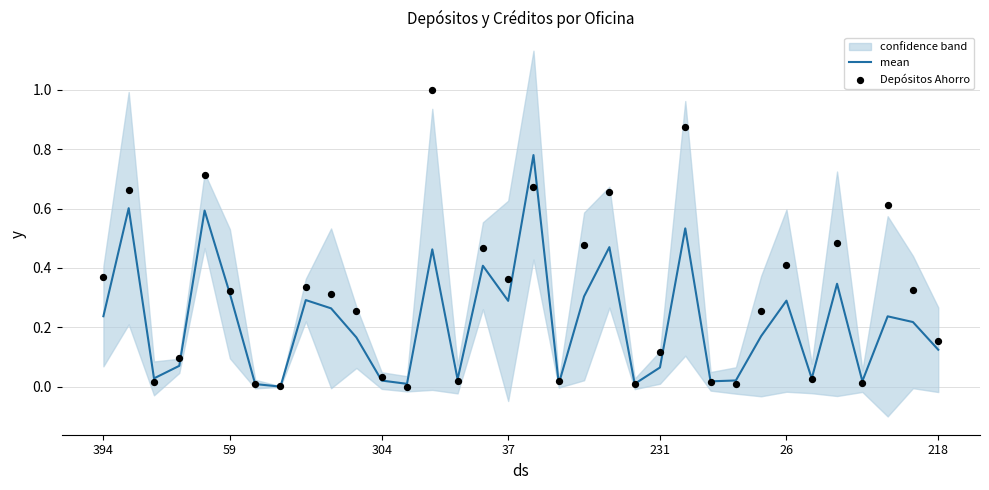

Which series has the widest spread of Y values?

Depósitos Ahorro